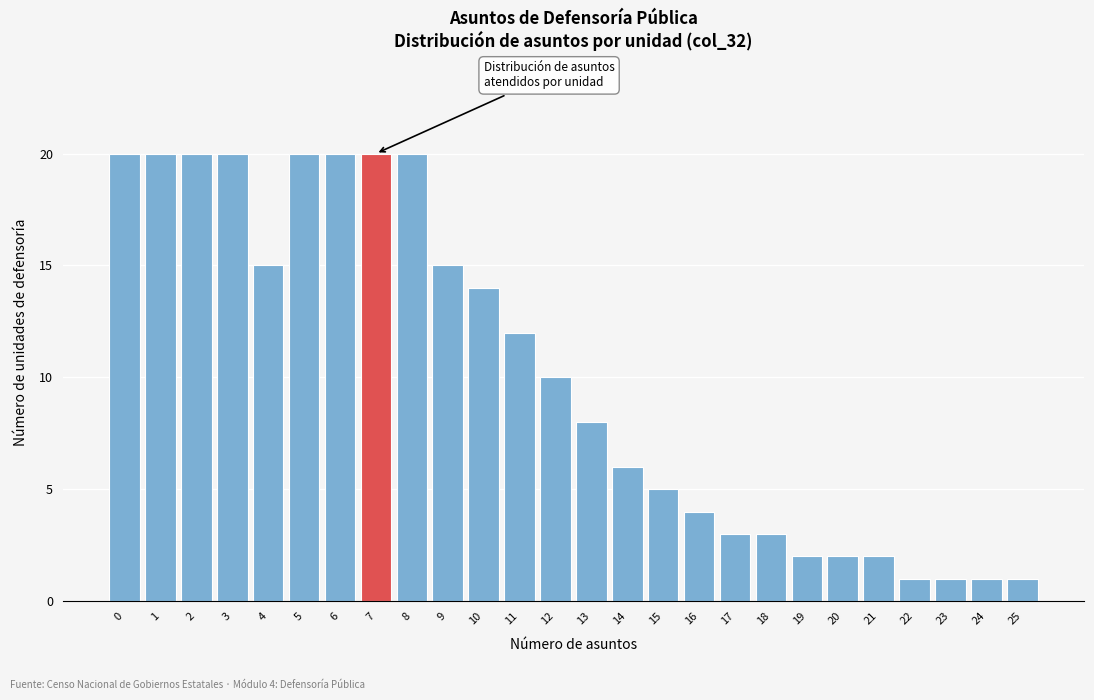

Reading left to right, transcribe all the data shown in this chart.

20	20	20	20	15	20	20	20	20	15	14	12	10	8	6	5	4	3	3	2	2	2	1	1	1	1